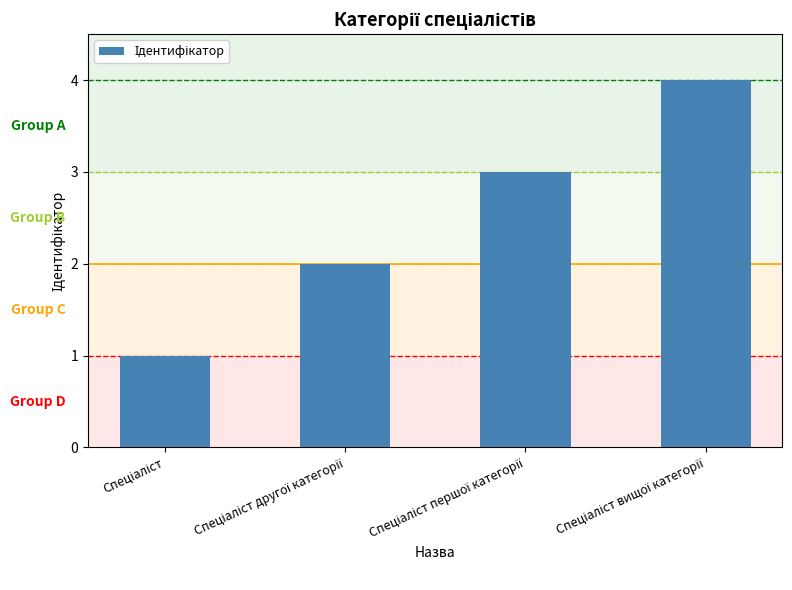

How many distinct data groups are displayed?

1